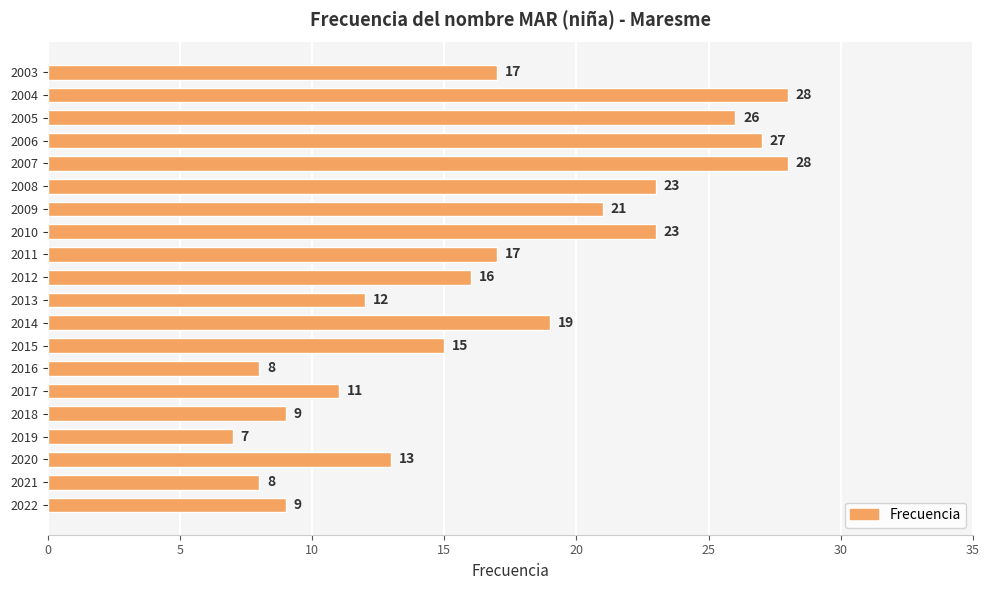

Read the value at 2006.

27